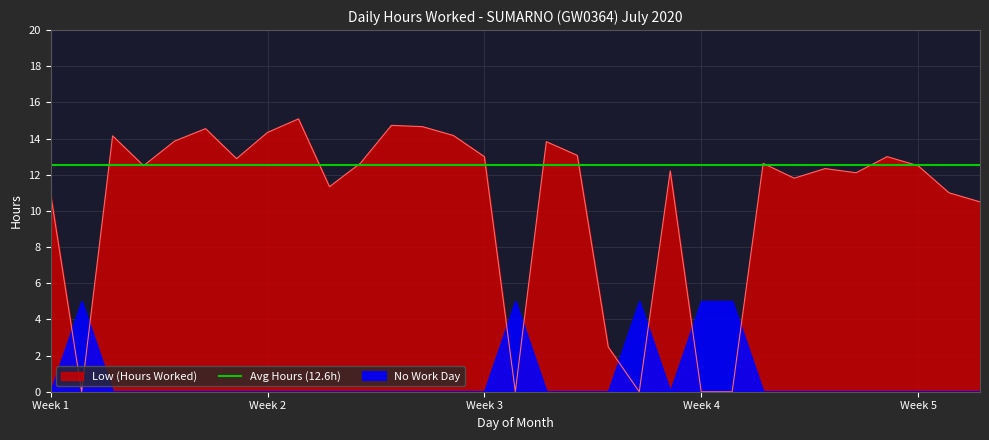

The value of Low (Hours Worked) at Week 4 is 0.0. True or false?

True